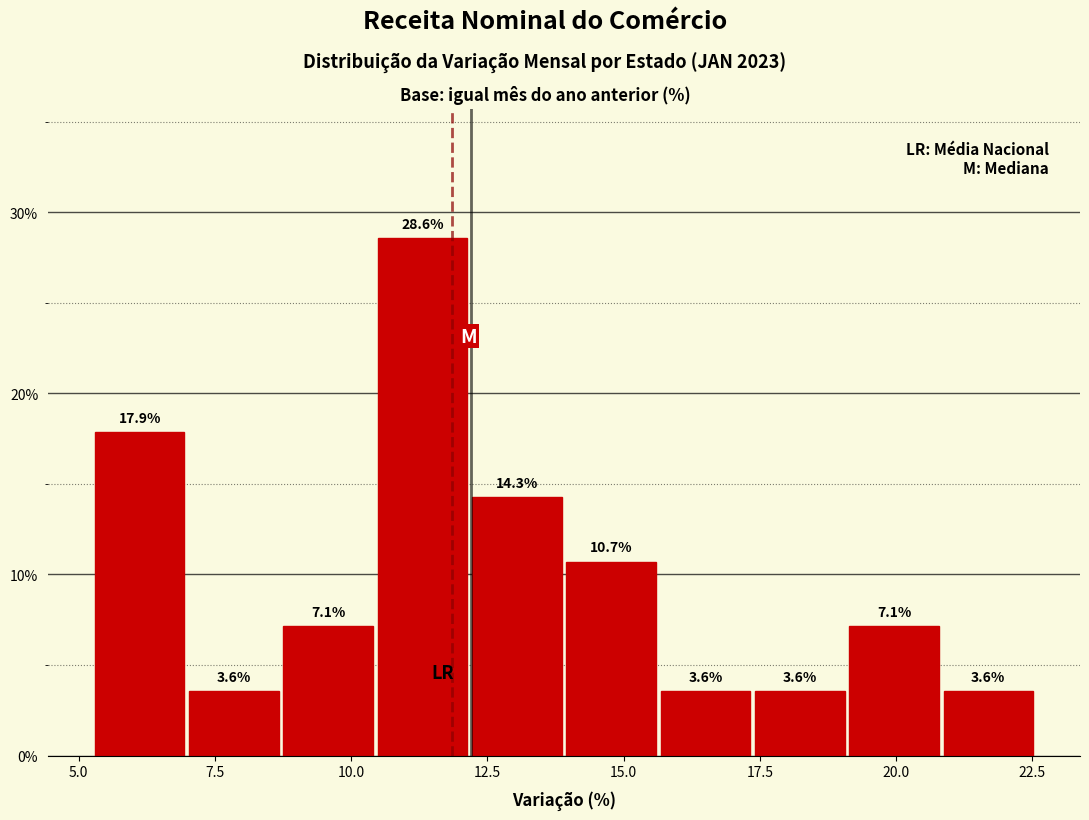

Read against the x-axis, roughly where is the centre of the tallest bar?

11.5